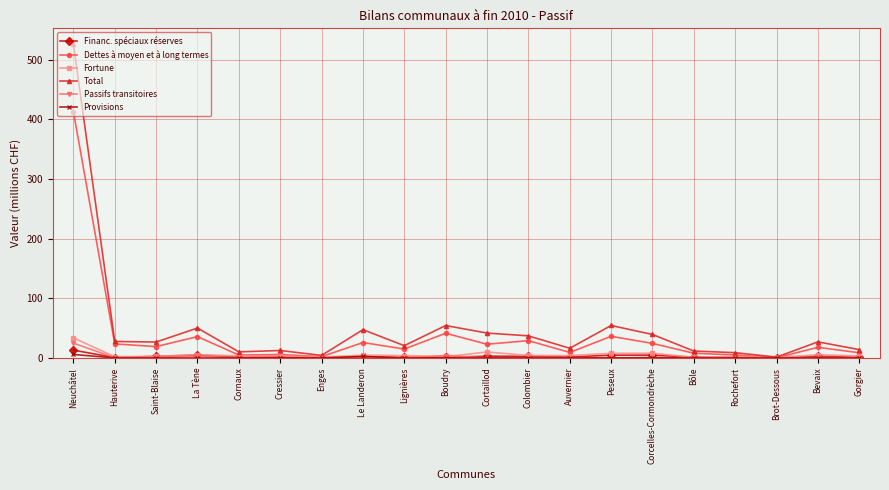

What is the greatest value displayed?

526.1